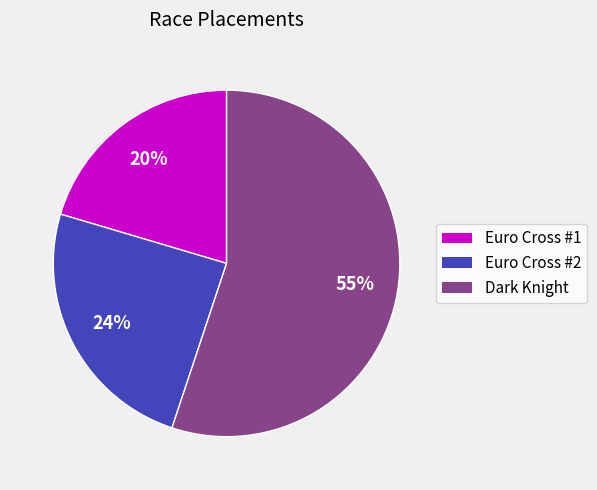

To the nearest percent, what is the average slice percentage?

33%